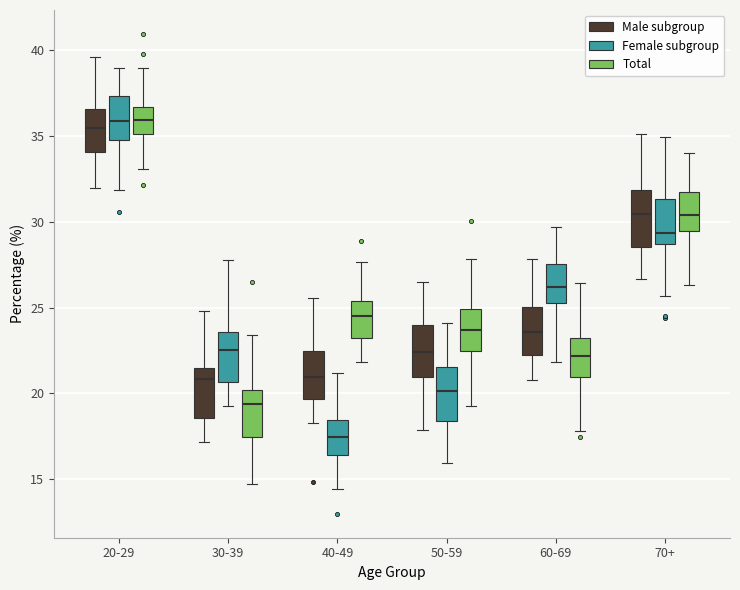

Where does the lower whisker of the box for 50-59 (Female subgroup) end on the y-axis? The values are not printed on the chart, so give them approximately, as read against the axis.

16.0